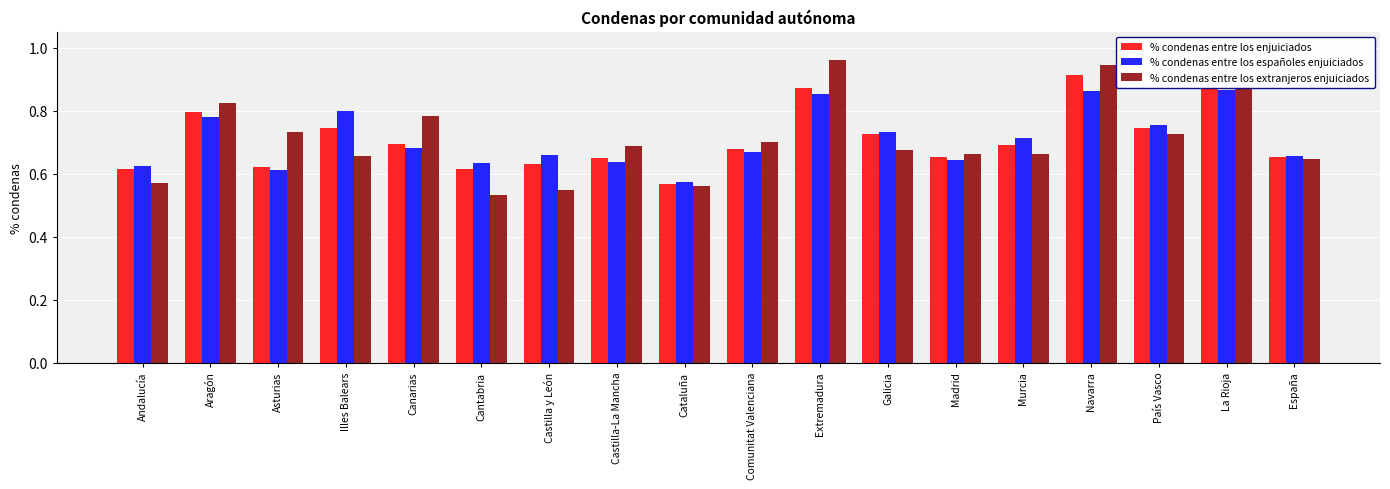

What is the label of the 13th bar from the left?

Madrid